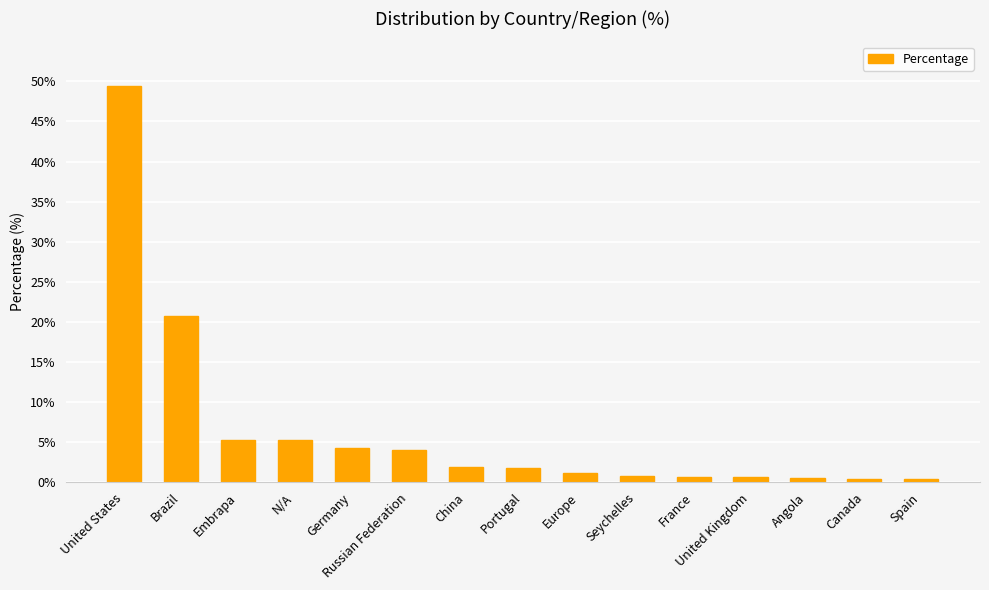

What is the minimum value shown in the chart?

0.4